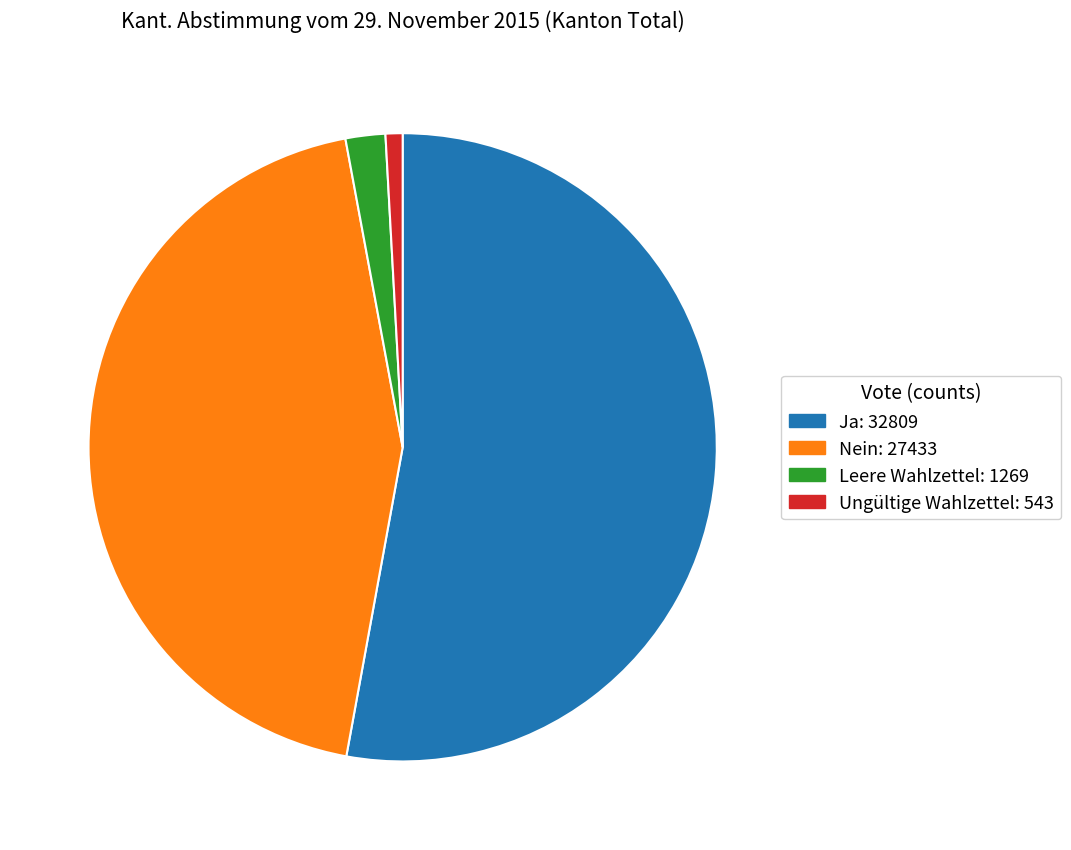

What is the smallest slice in the pie chart?

Ungültige Wahlzettel